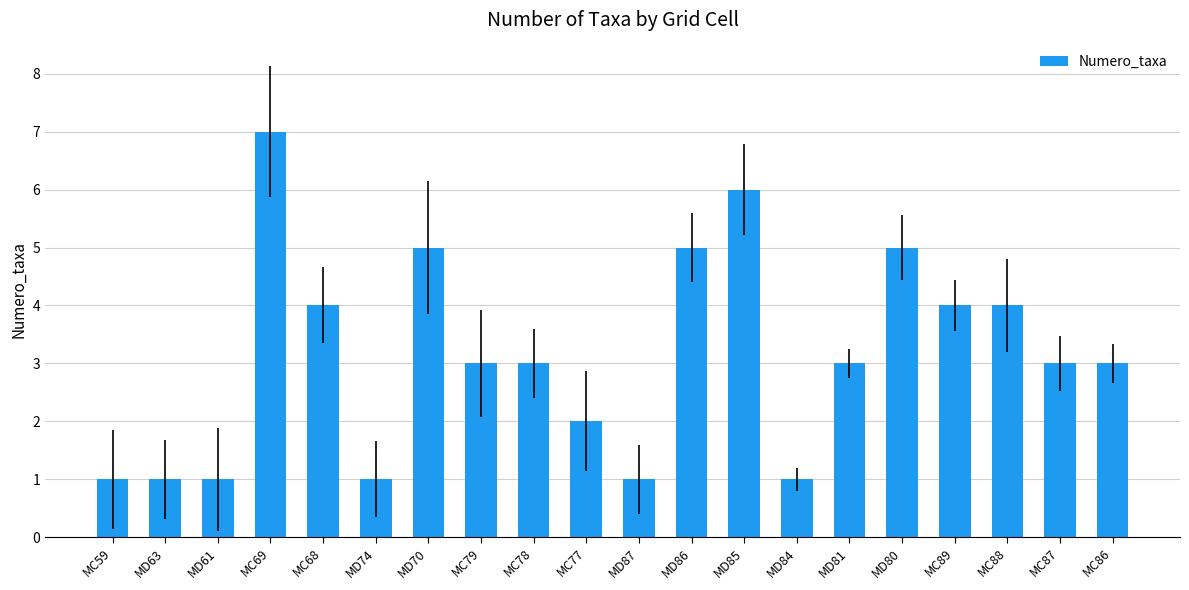

Reading left to right, list all the values displayed in this chart.

1	1	1	7	4	1	5	3	3	2	1	5	6	1	3	5	4	4	3	3